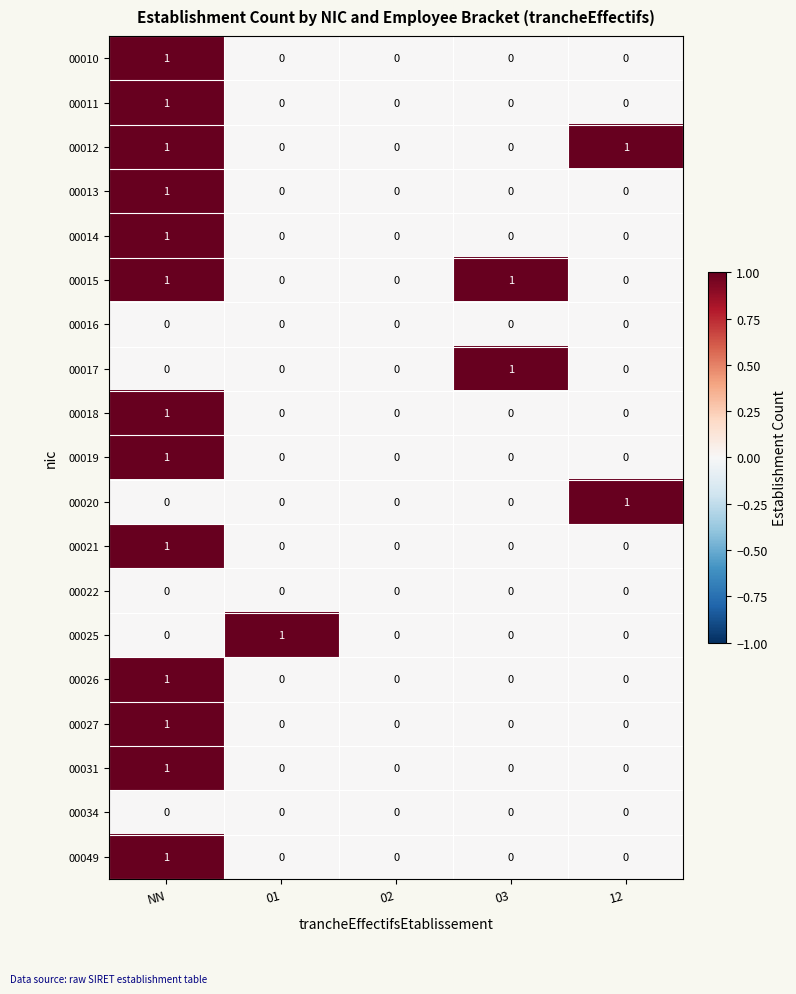

Is it true that 00010 equals 0 at NN?

False